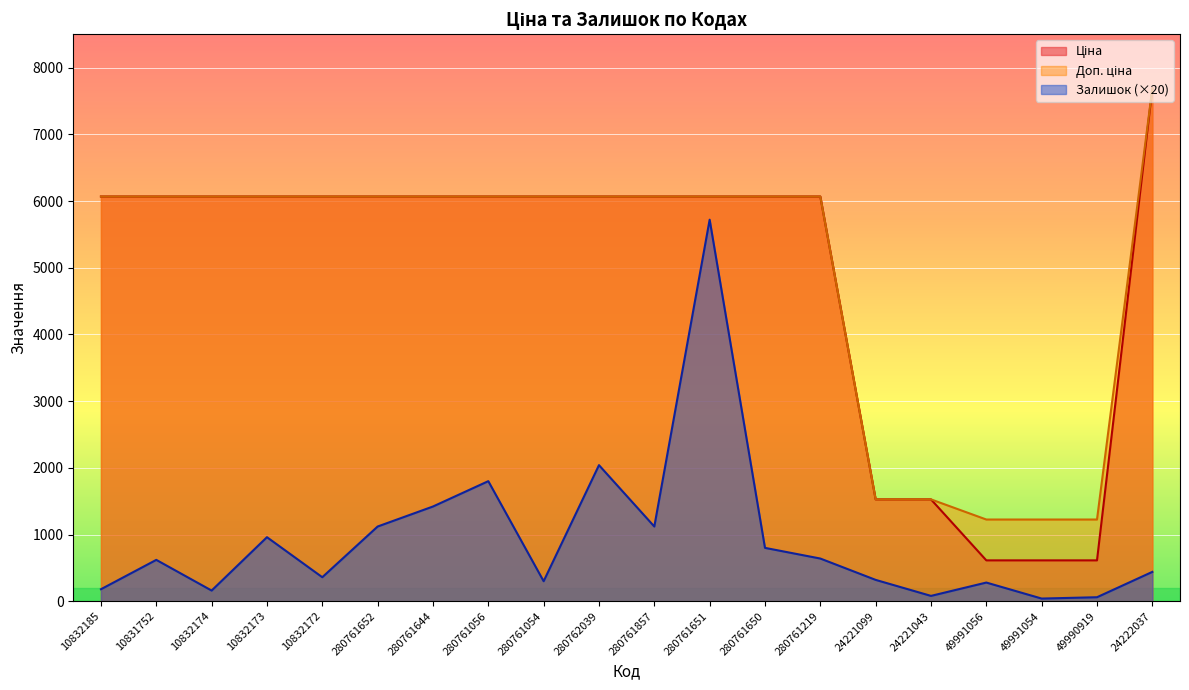

True or false: Доп. ціна and Залишок cross at least once.

False